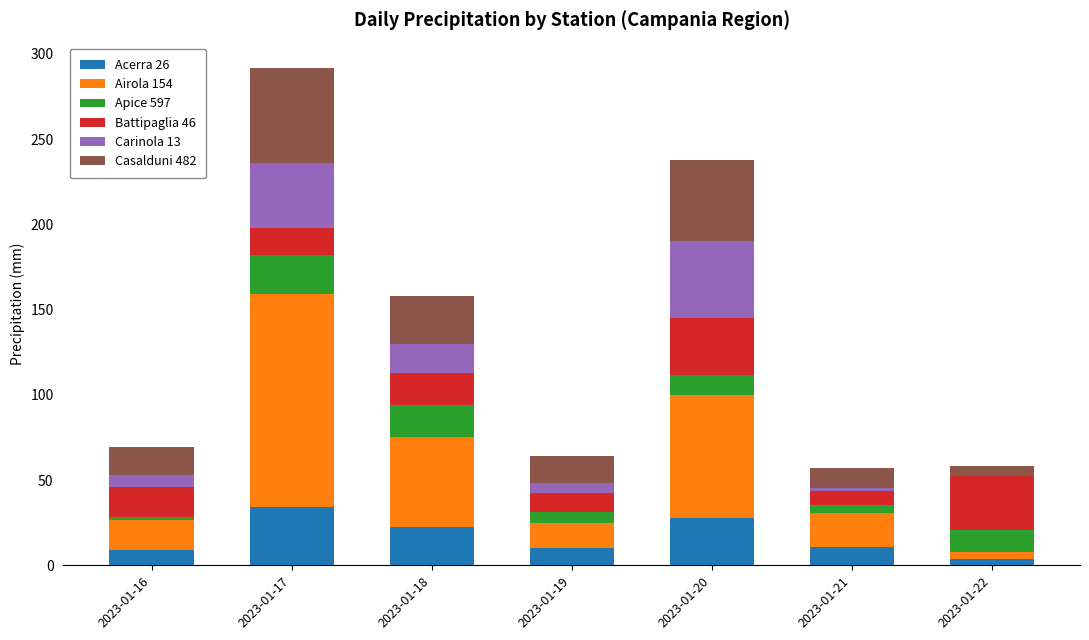

Is it true that Acerra 26 equals 11.0 at 2023-01-21?

True